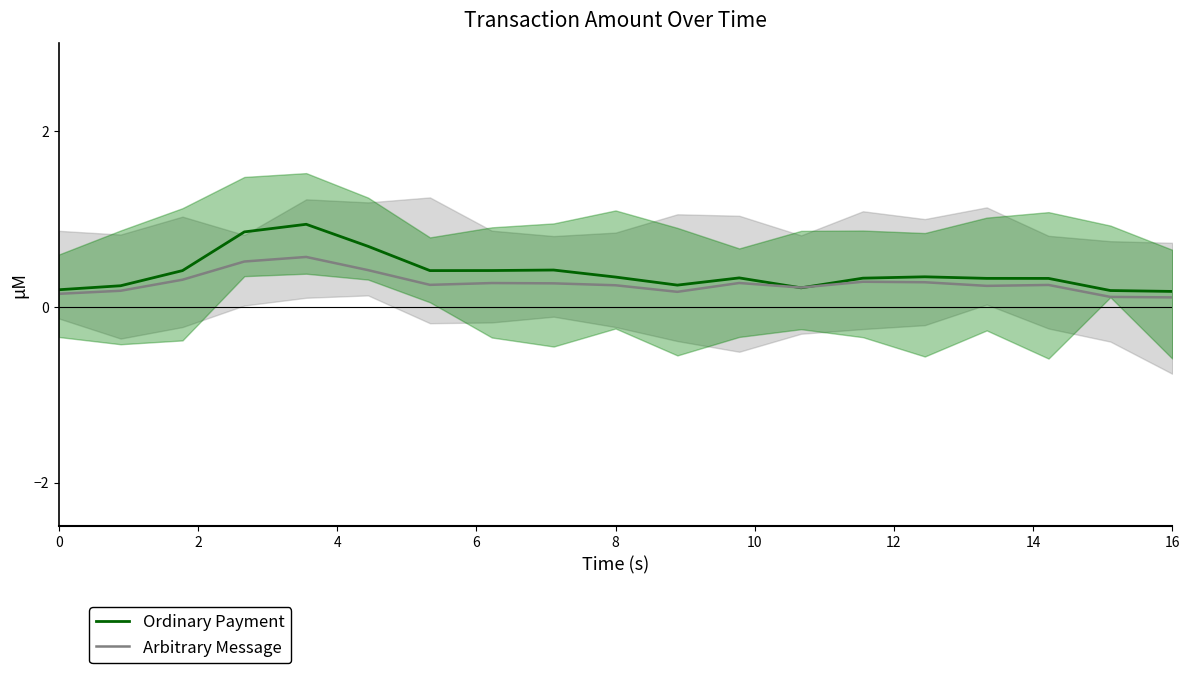

What is the difference between the maximum and minimum values in the Ordinary Payment series?

0.8